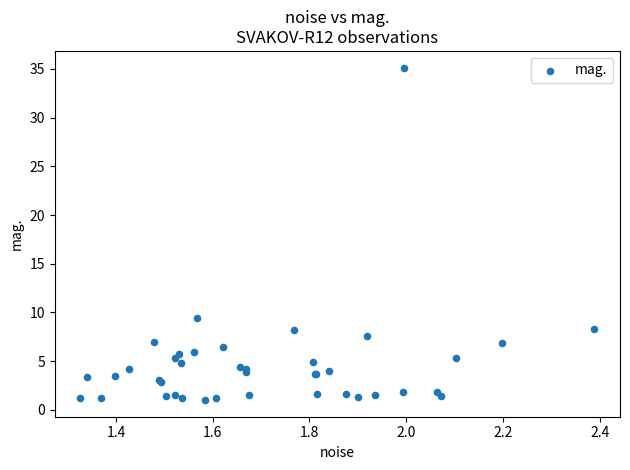

What Y value in the scatter plot is closest to 18?

9.5